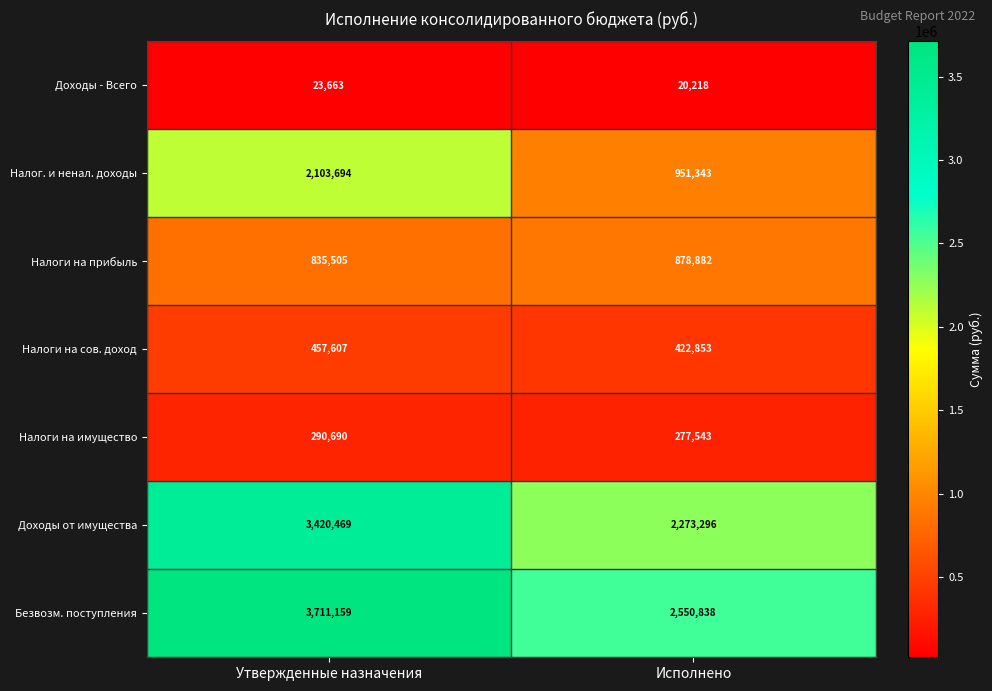

Rank the series at Исполнено from lowest to highest value.

Доходы - Всего, Налоги на имущество, Налоги на сов. доход, Налоги на прибыль, Налог. и ненал. доходы, Доходы от имущества, Безвозм. поступления